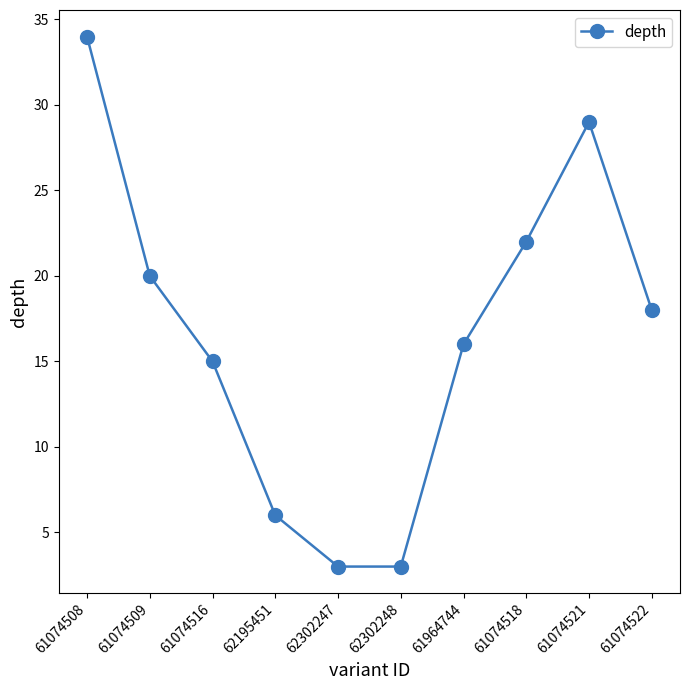

The chart shows a value of 51 at 61074508. True or false?

False